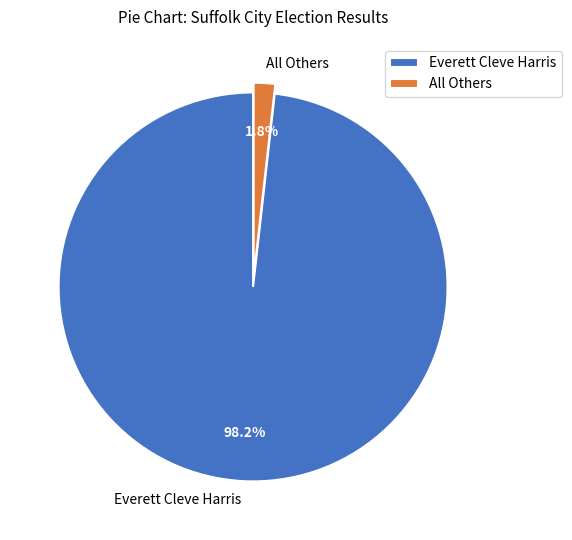

Is there any slice that represents more than half of the pie?

Yes